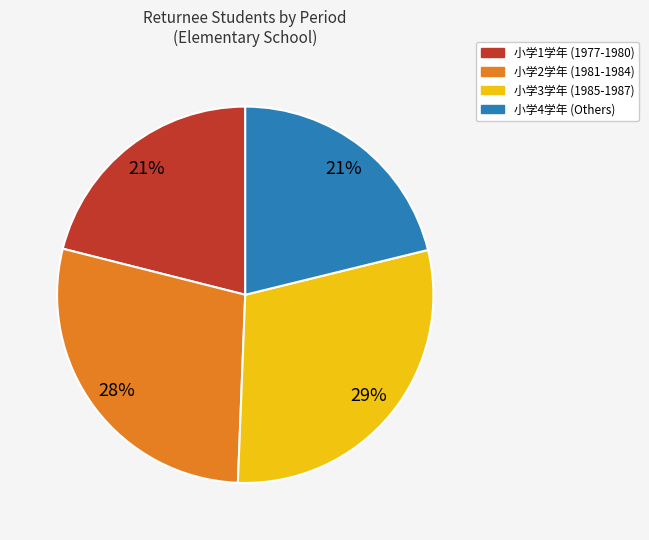

The 小学4学年 (Others) slice represents 15% of the pie. True or false?

False